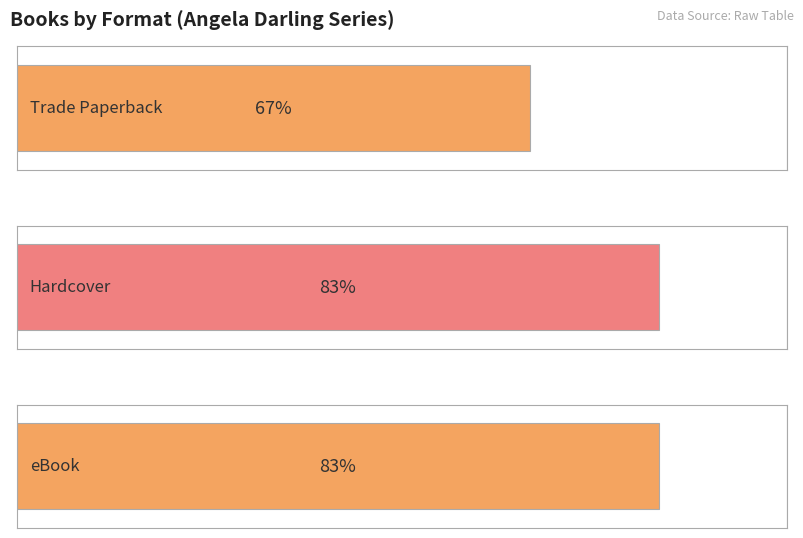

Count the number of data series in this chart.

3